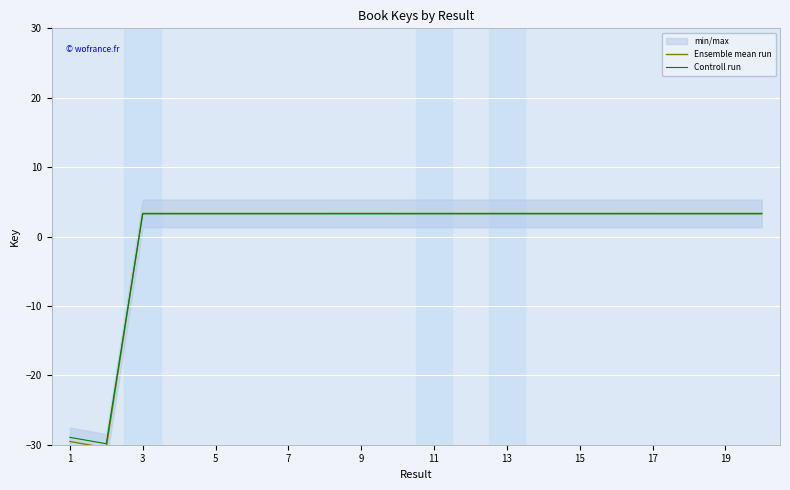

The value of Ensemble mean run at 9 is 3.3. True or false?

True